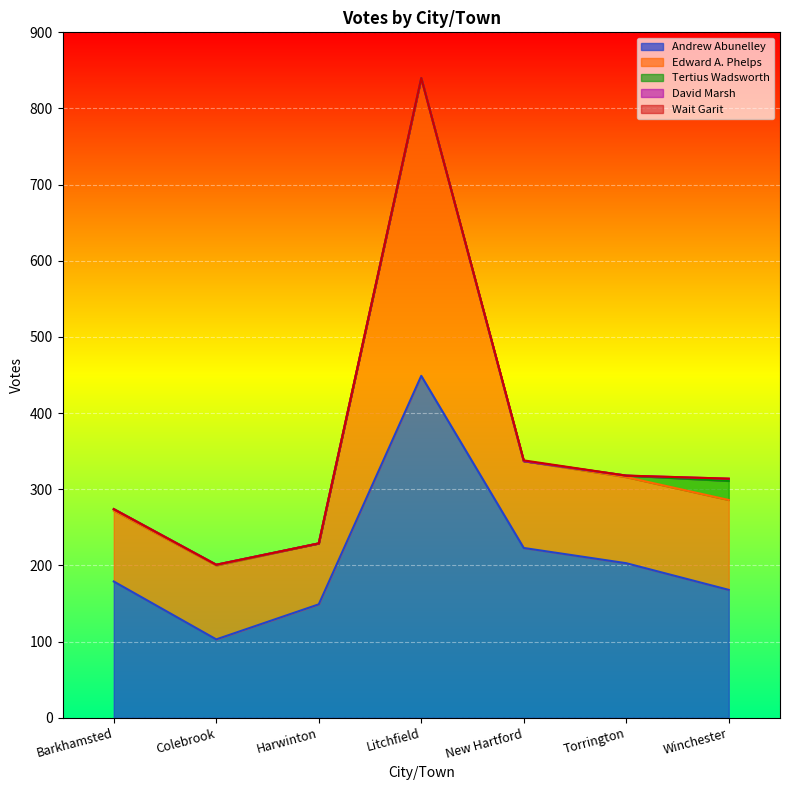

Count the number of data series in this chart.

5